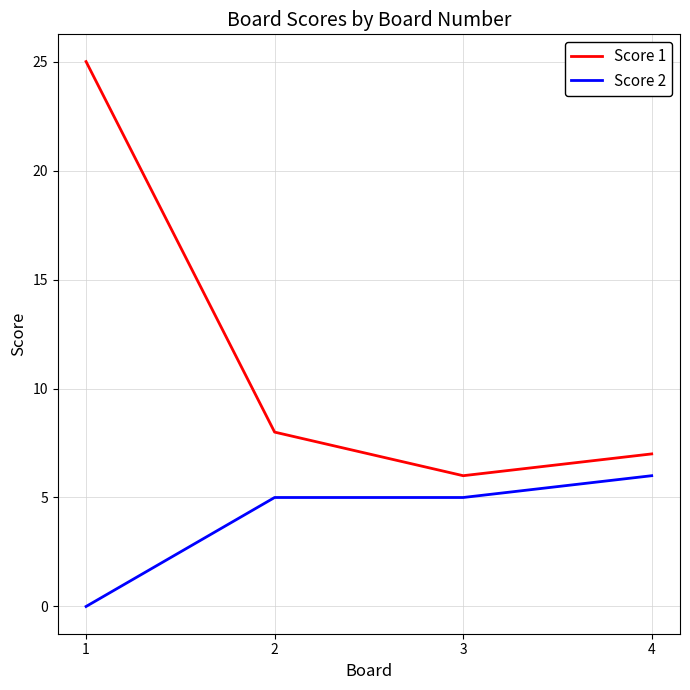

What is the total value across all series at 1?

25